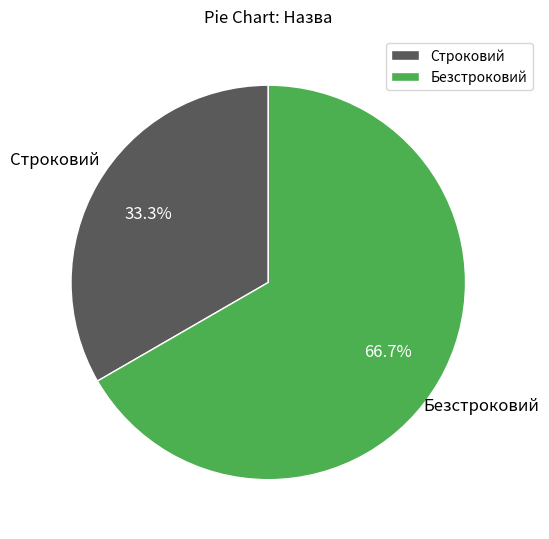

What is the total percentage of Строковий and Безстроковий?

100.0%